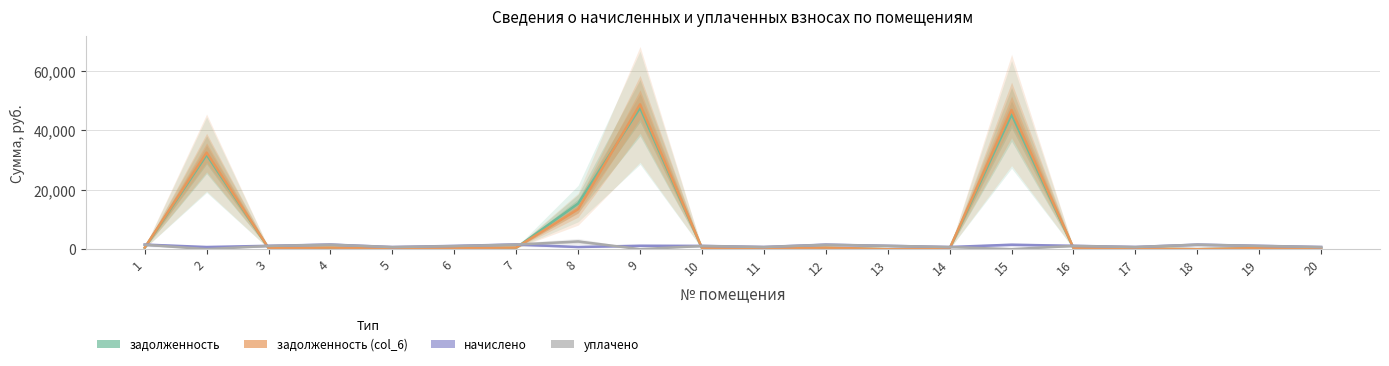

After their last crossing, which series has the higher values: уплачено or задолженность?

уплачено